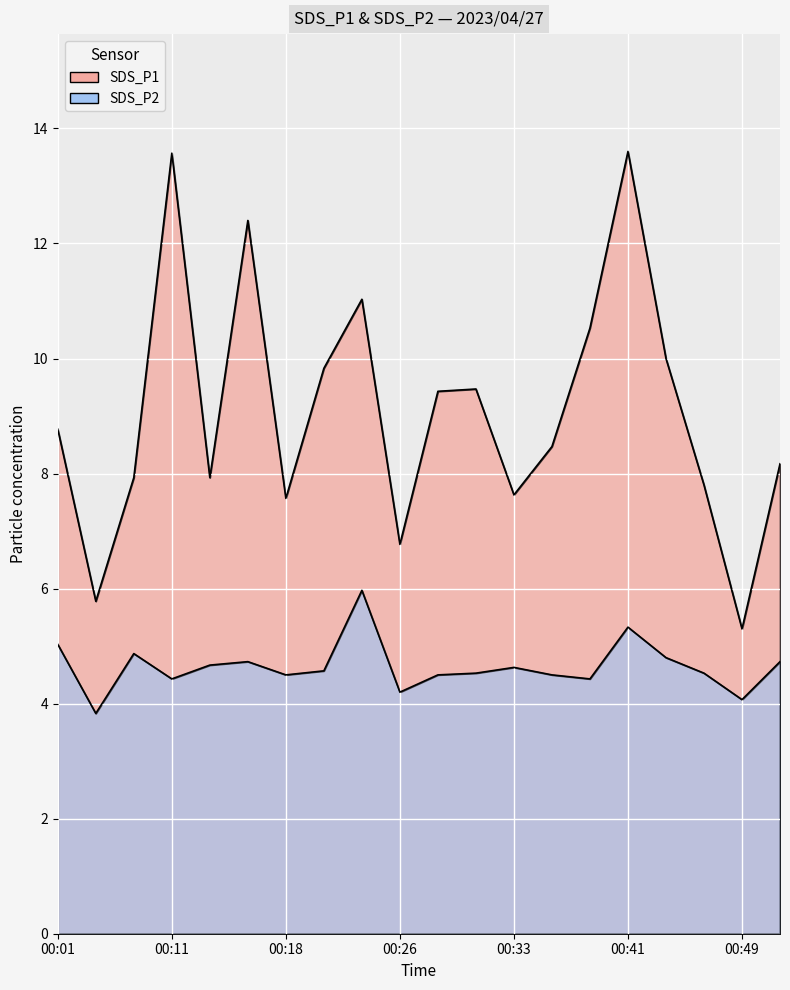

Which series has the largest range (max minus min)?

SDS_P1